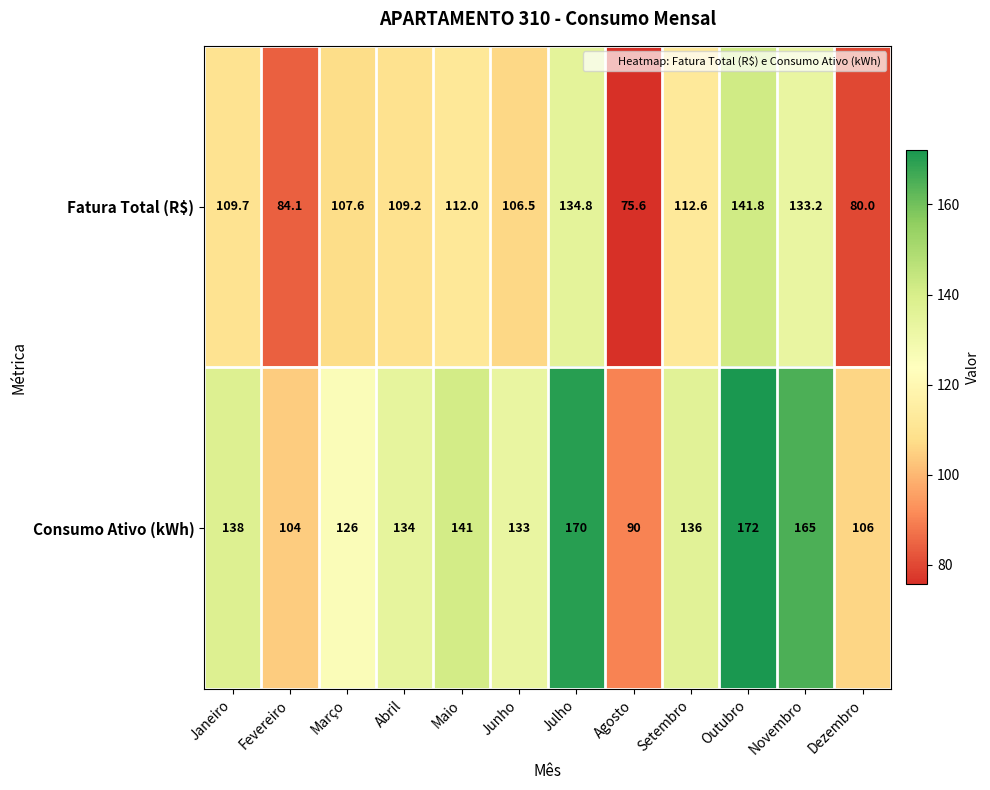

What is the sum of the Fatura Total (R$) values at Setembro and Maio?

224.6